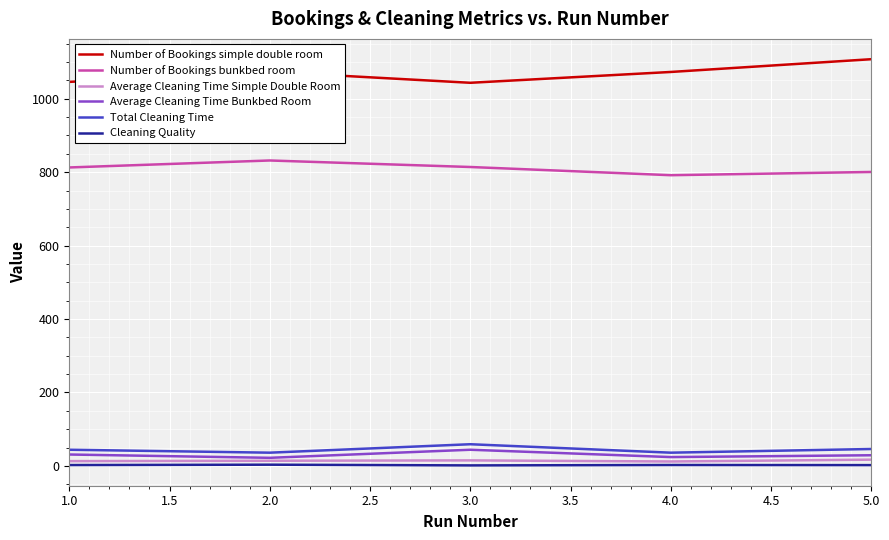

Which series has the largest total across all categories?

Number of Bookings simple double room